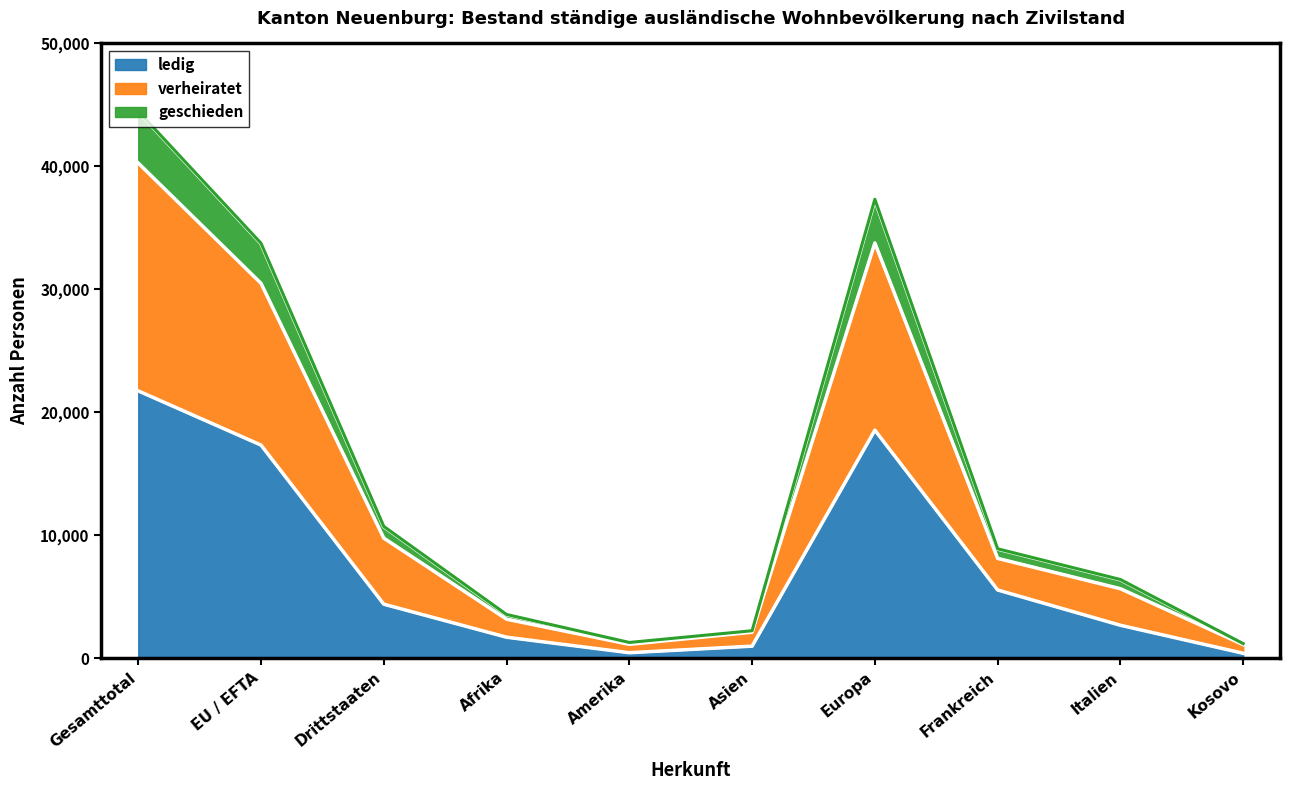

What is the highest value of the ledig series?

21749